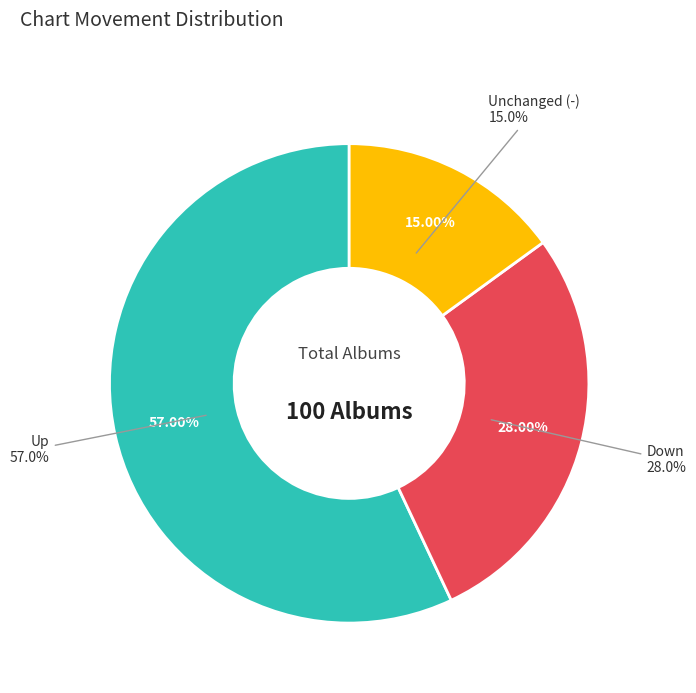

Rank the categories by value from lowest to highest.

-, down, up